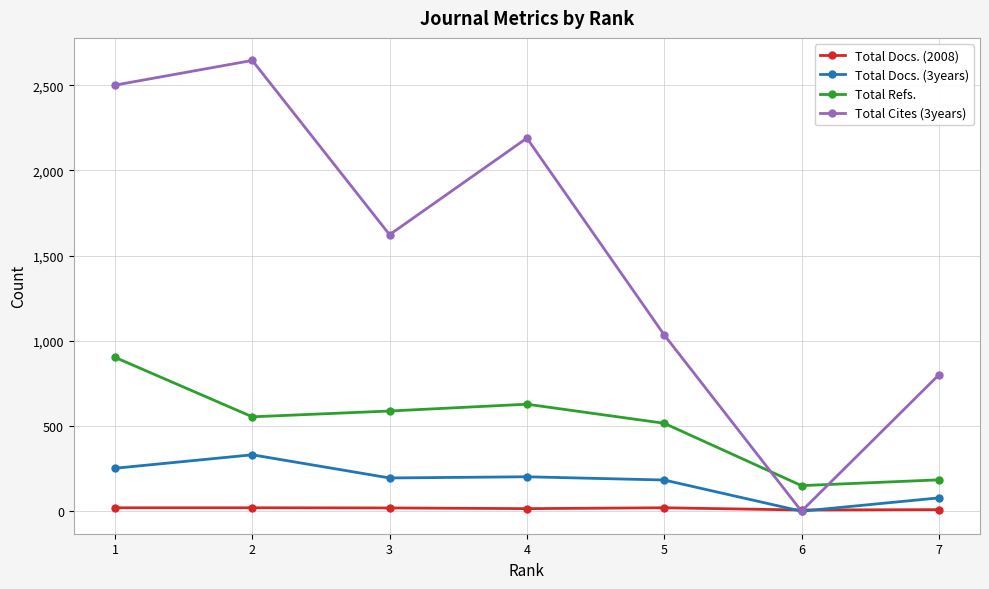

At which category is the sum across all series the highest?

1